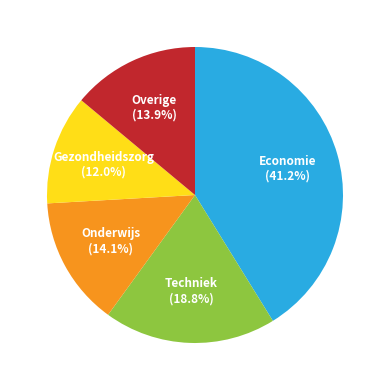

Is there any slice that represents more than half of the pie?

No